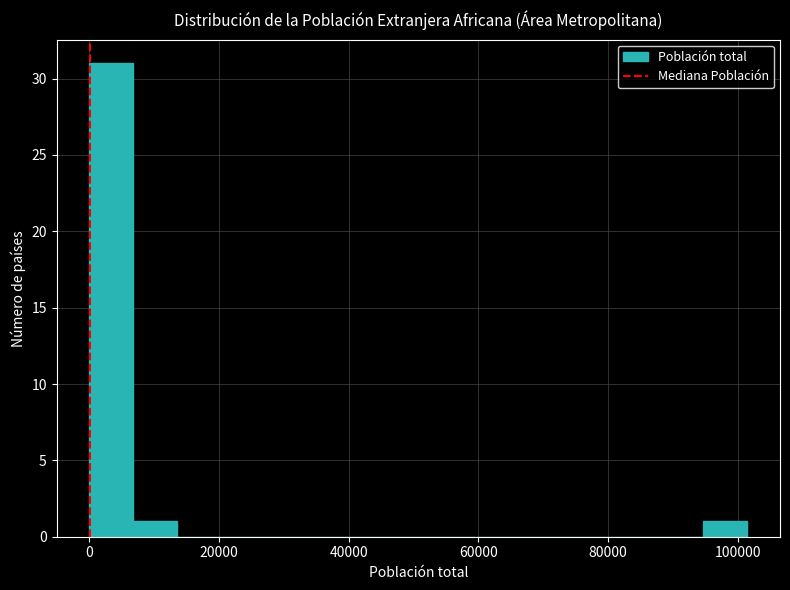

Around what value on the x-axis is the tallest bar? Give the approximate position of its centre, as read against the axis.

4000